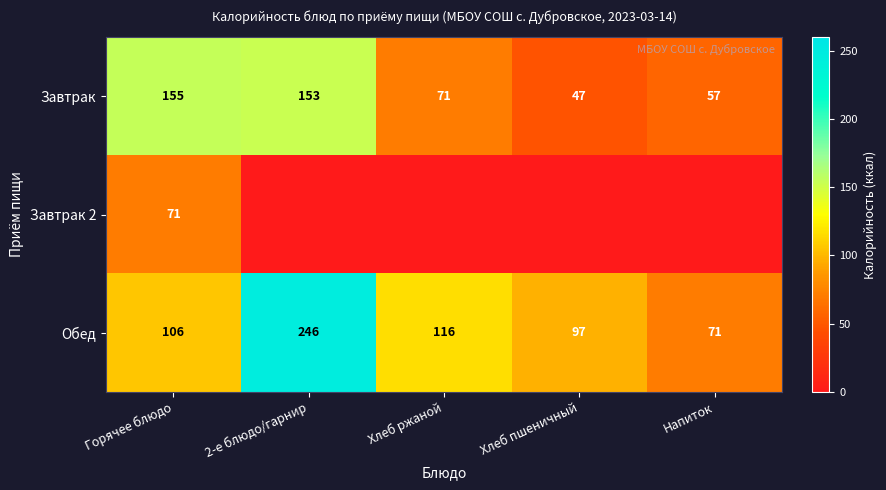

Which category has the highest value across all series?

2-е блюдо/гарнир